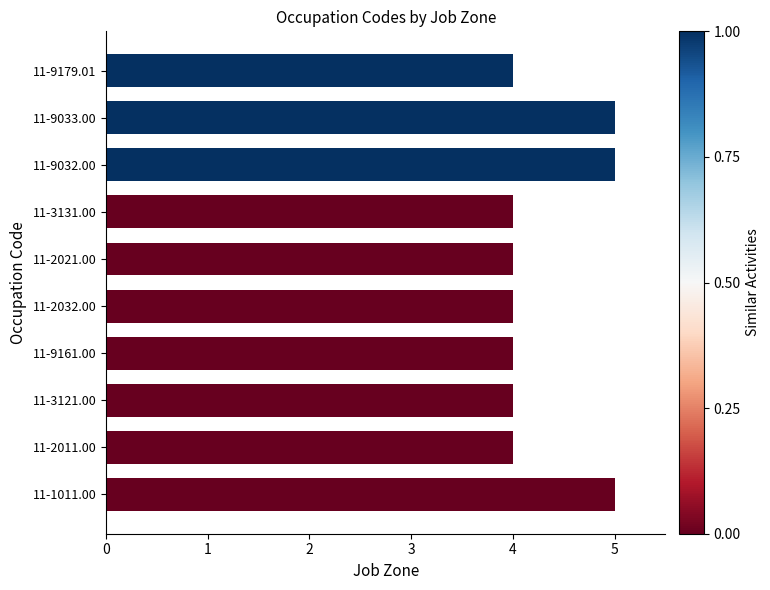

What is the value of the 9th bar from the top?

4